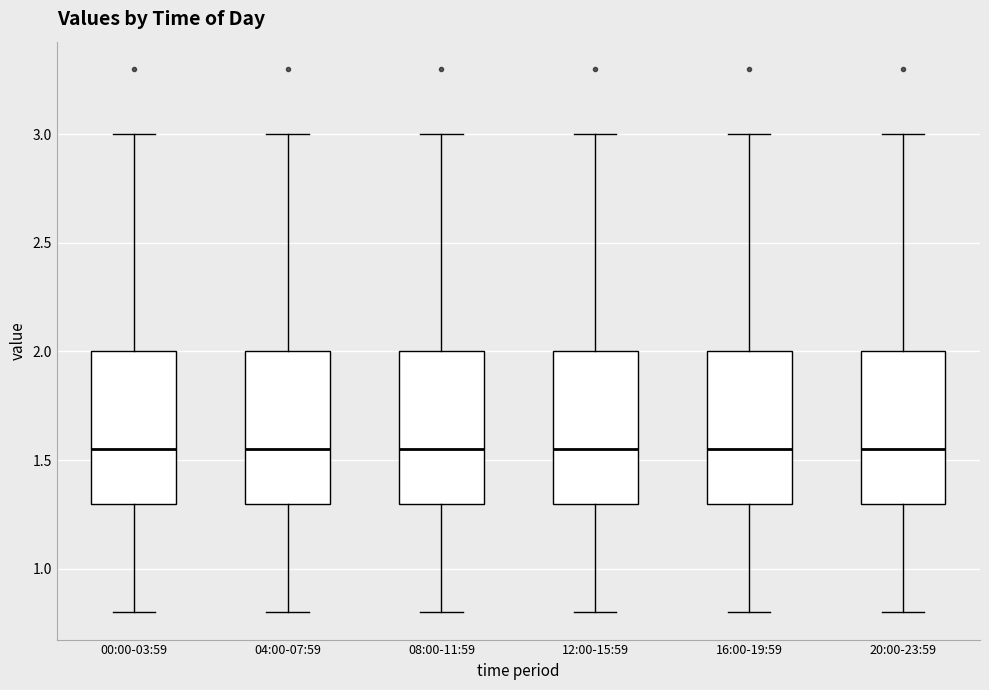

Where does the median line of the box for 16:00-19:59 sit on the y-axis? The values are not printed on the chart, so give them approximately, as read against the axis.

1.55